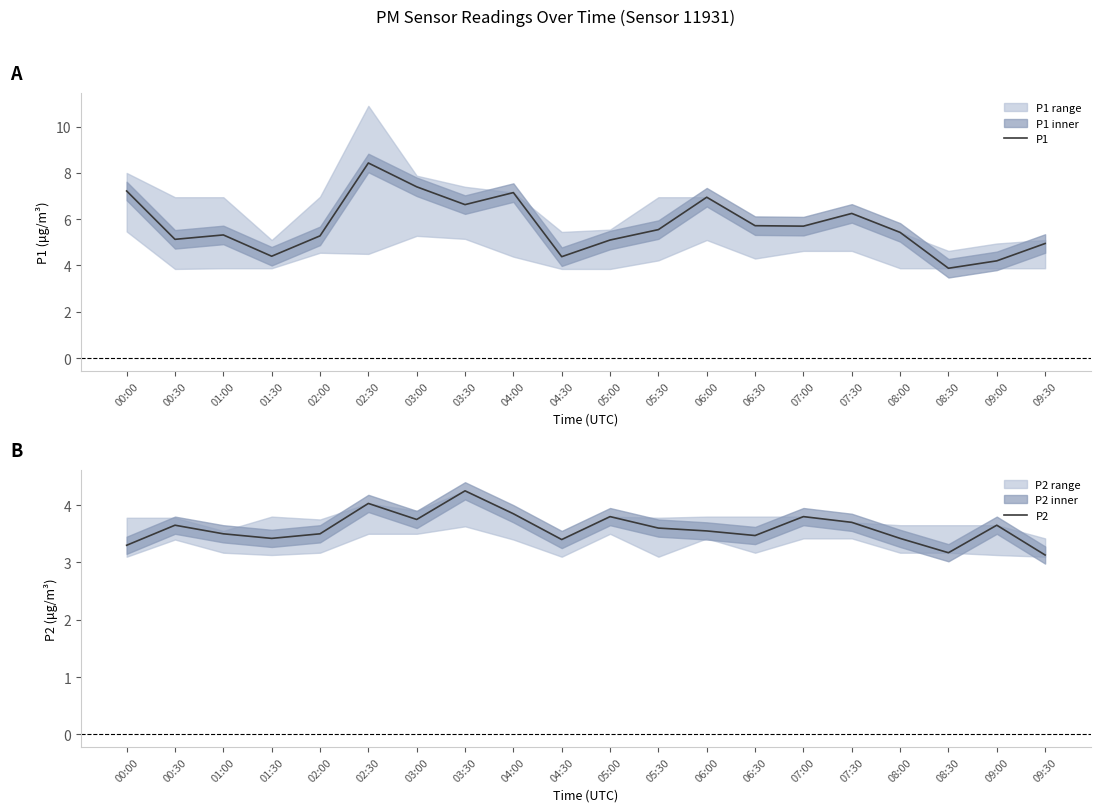

True or false: P1 and P2 cross at least once.

False